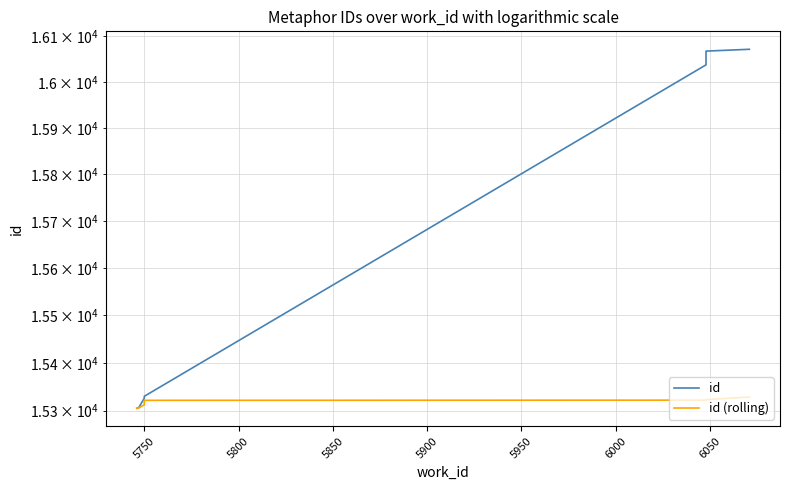

True or false: id and id (rolling) cross at least once.

False